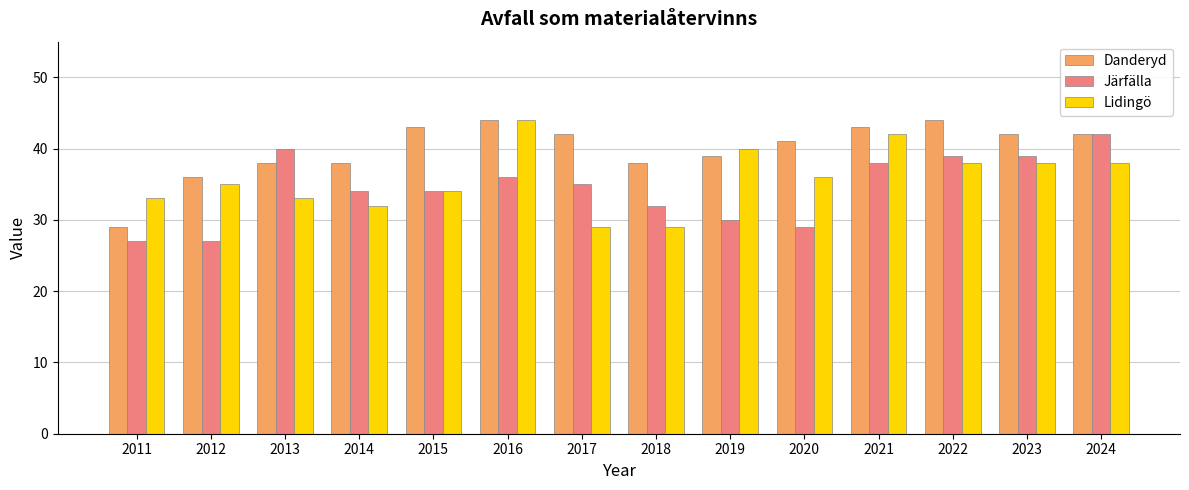

List the series in order of their overall mean, lowest first.

Järfälla, Lidingö, Danderyd